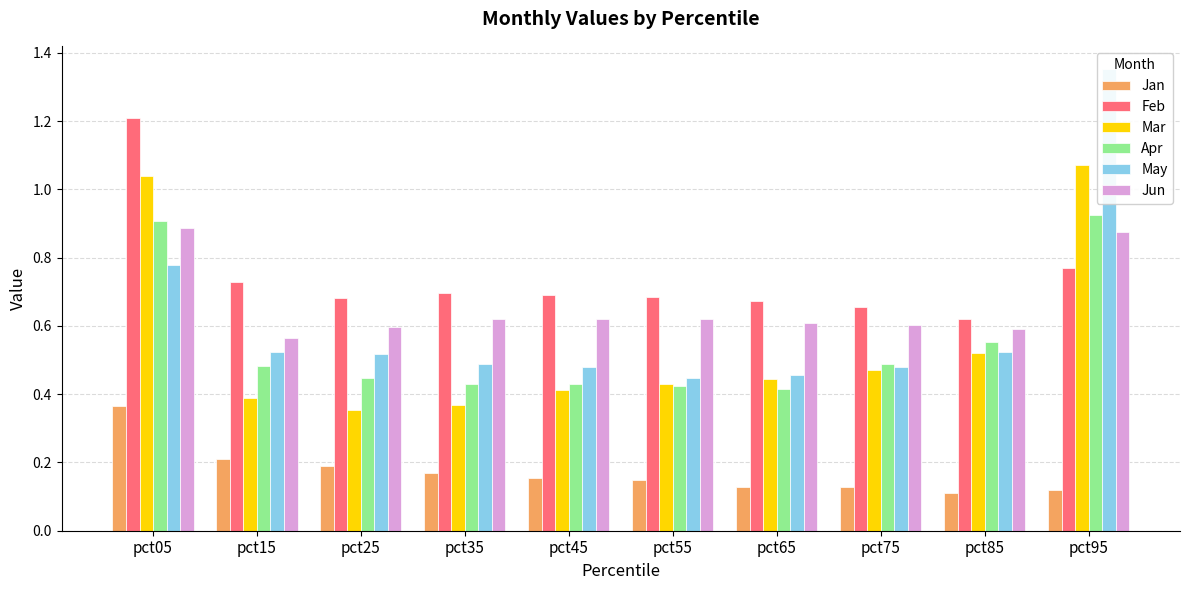

What is the total value across all series at pct15?

2.9